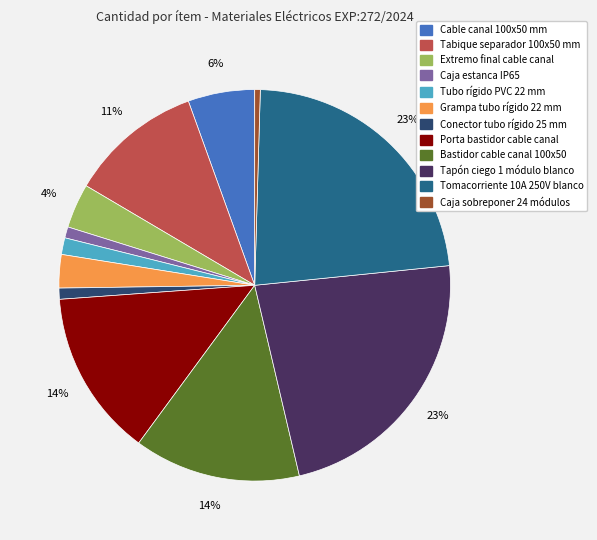

Count the number of slices in the pie.

12